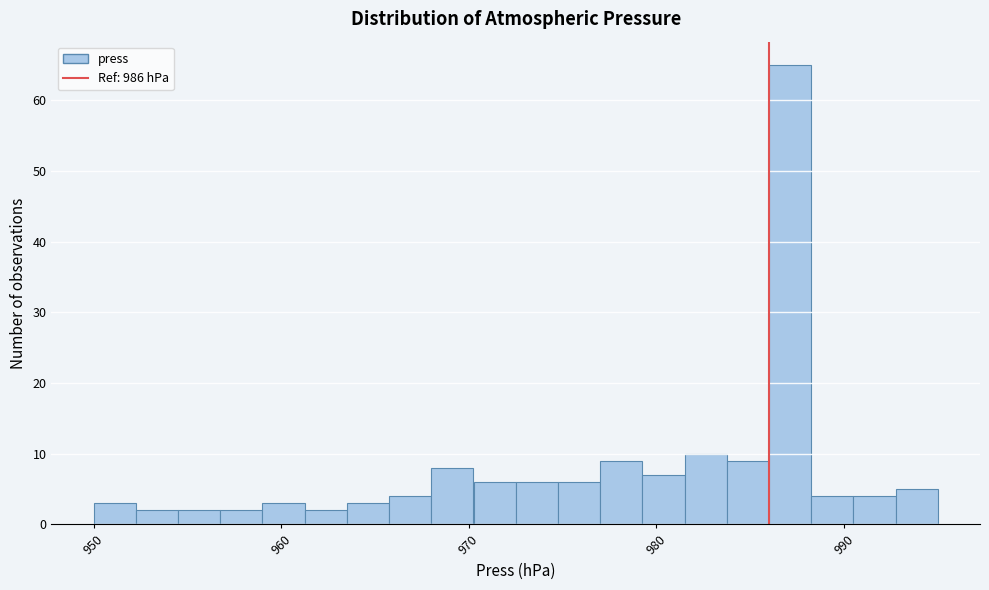

Around what value on the x-axis is the tallest bar? Give the approximate position of its centre, as read against the axis.

987